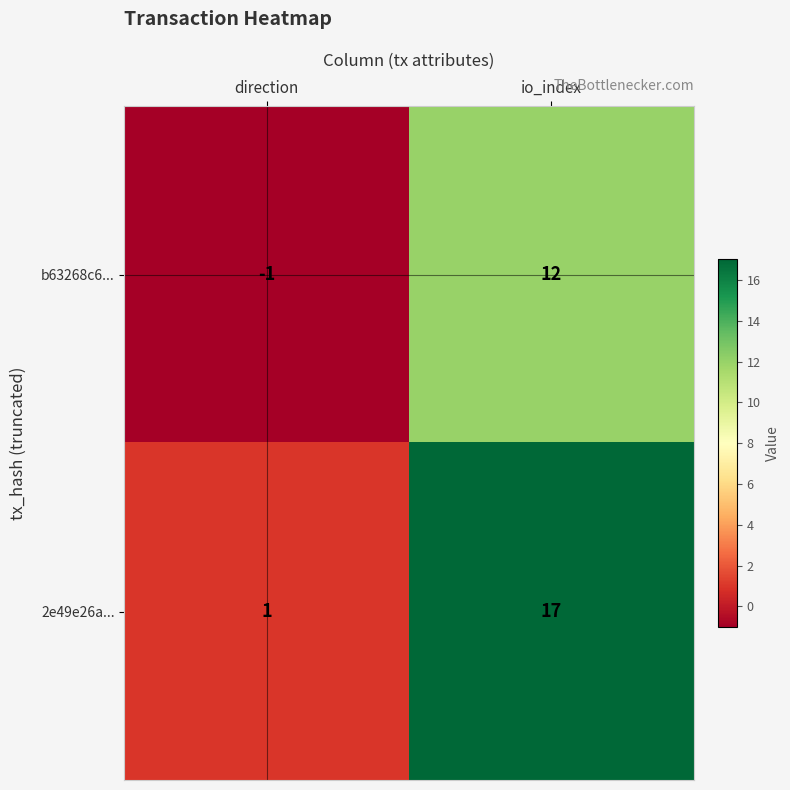

The value of b63268c6... at io_index is 12. True or false?

True